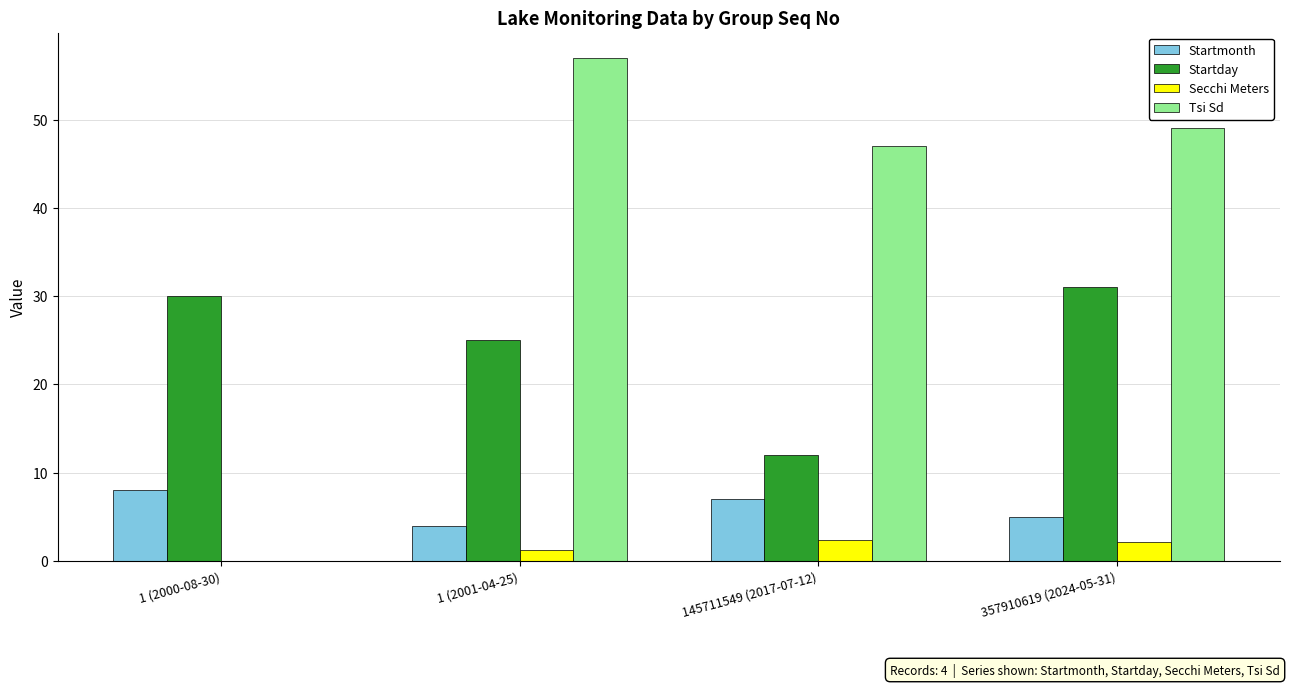

Where does the Tsi Sd series first go above 49?

1 (2001-04-25)